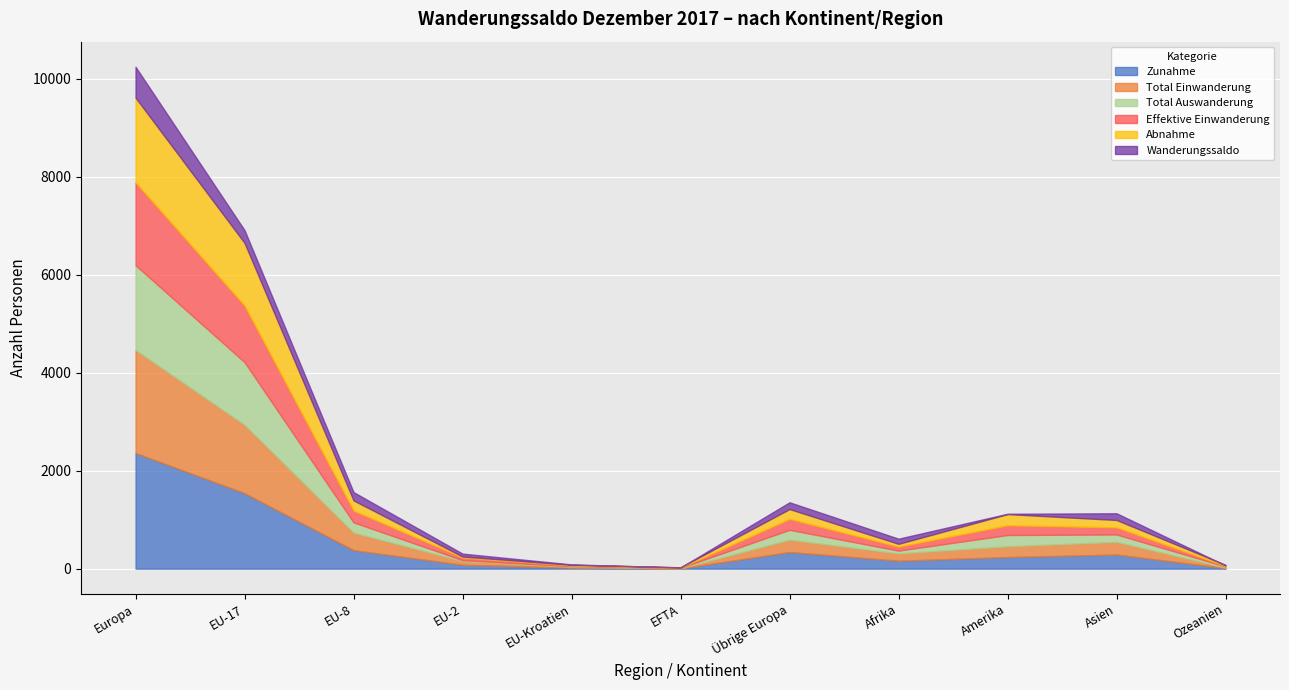

True or false: Abnahme has a value of 202 at Übrige Europa.

True